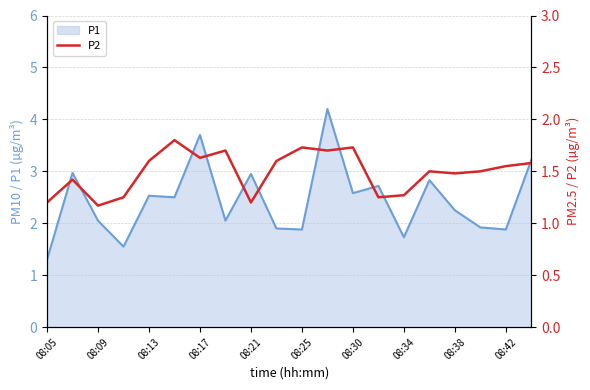

What is the highest value of the P1 series?

4.2